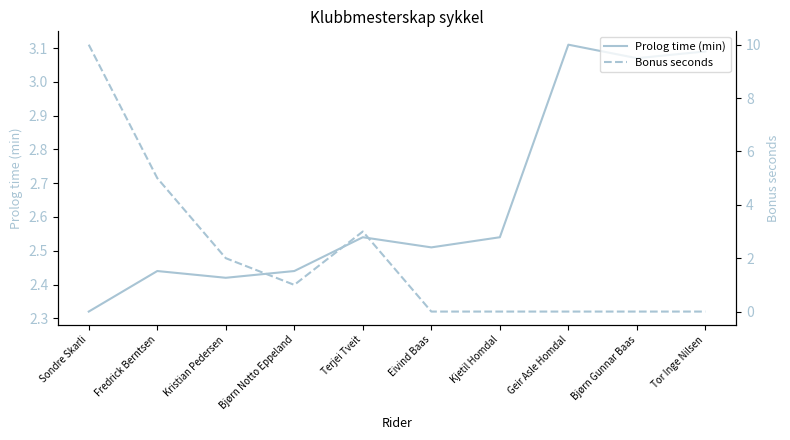

What is the sum of the Bonus seconds values at Kristian Pedersen and Terjei Tveit?

5.0